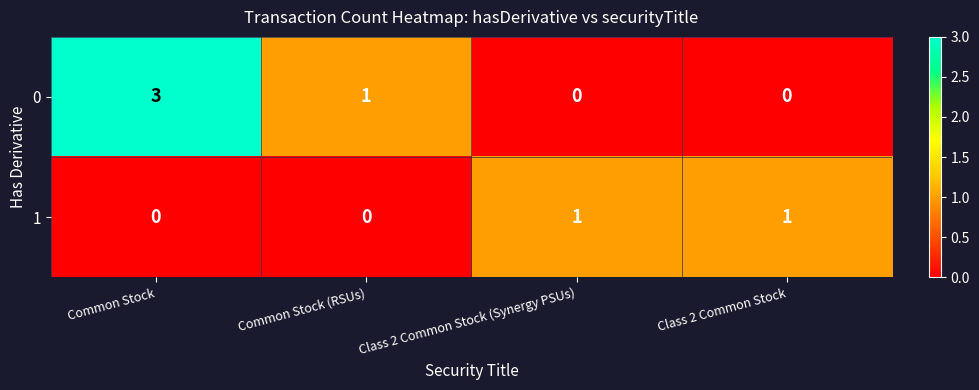

What is the total value across all series at Class 2 Common Stock?

1